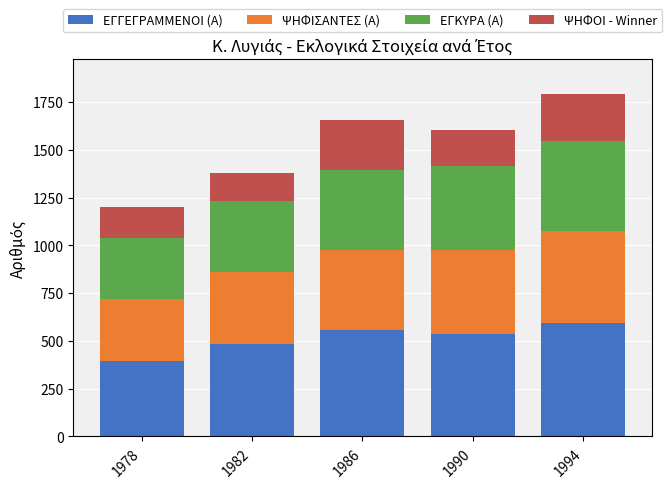

Reading left to right, transcribe the values for ΕΓΓΕΓΡΑΜΜΕΝΟΙ (Α).

1978=396	1982=484	1986=557	1990=534	1994=594